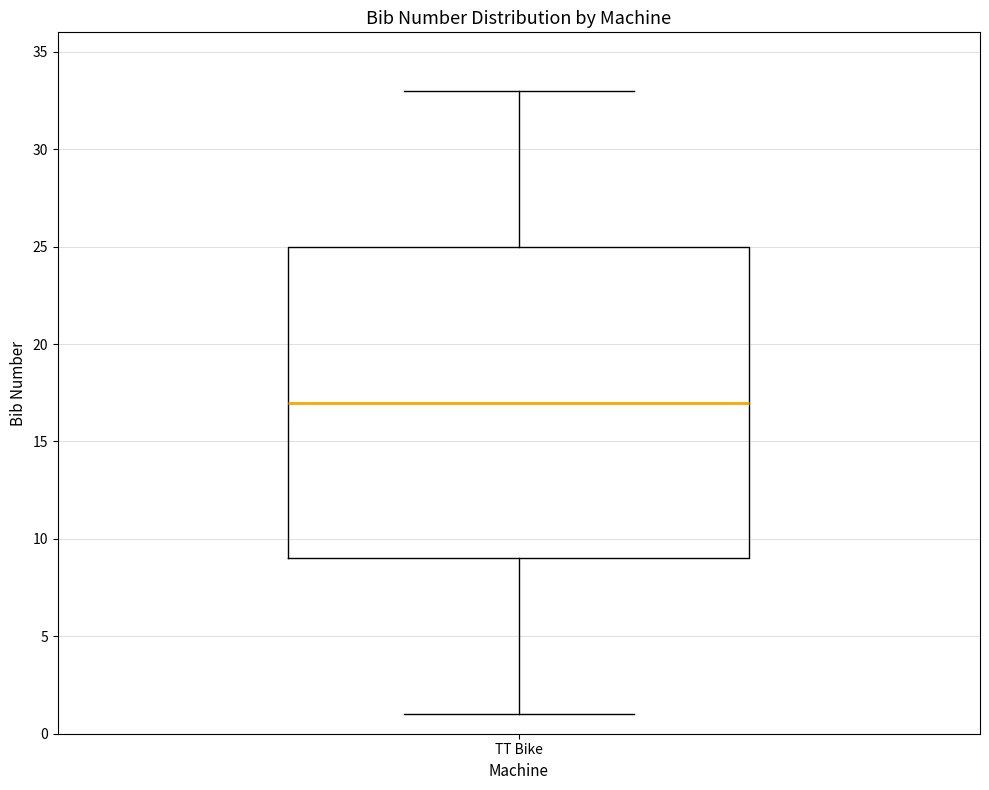

Where does the upper whisker of the box for TT Bike end on the y-axis? The values are not printed on the chart, so give them approximately, as read against the axis.

33